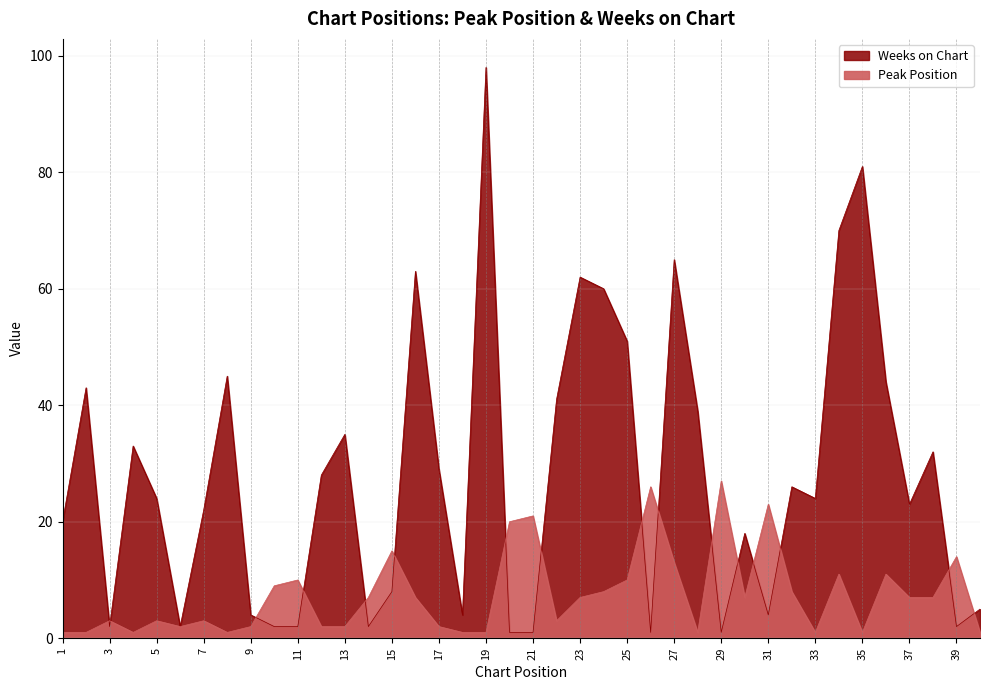

Rank the categories by Weeks on Chart value from lowest to highest.

20, 21, 26, 29, 3, 6, 10, 11, 14, 39, 9, 18, 31, 40, 15, 30, 1, 7, 37, 5, 33, 32, 12, 17, 38, 4, 13, 28, 22, 2, 36, 8, 25, 24, 23, 16, 27, 34, 35, 19